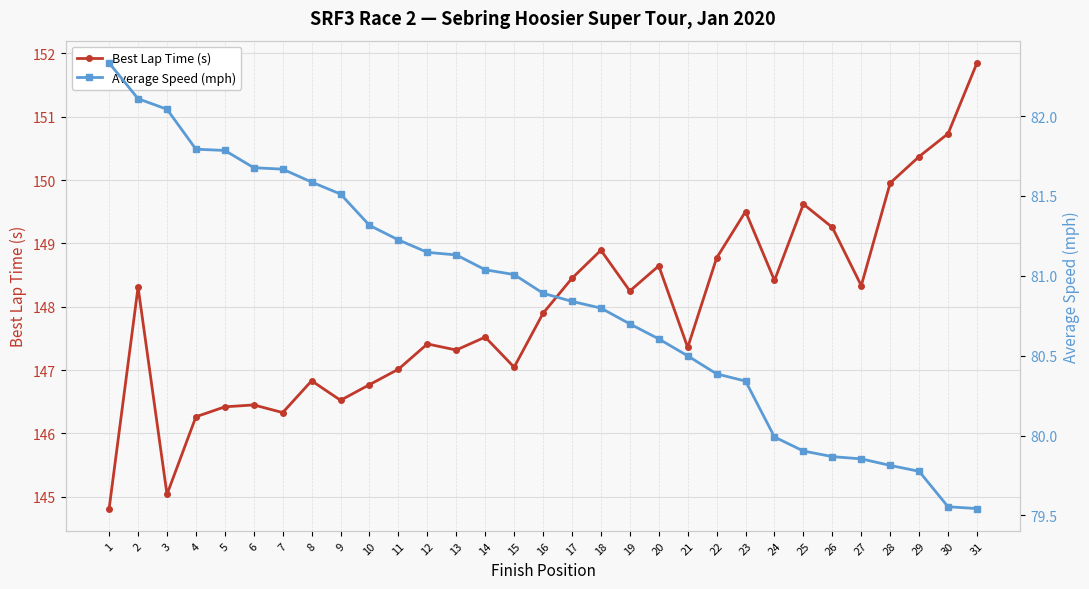

List the labels in order of Average Speed (mph) value, largest first.

1, 2, 3, 4, 5, 6, 7, 8, 9, 10, 11, 12, 13, 14, 15, 16, 17, 18, 19, 20, 21, 22, 23, 24, 25, 26, 27, 28, 29, 30, 31